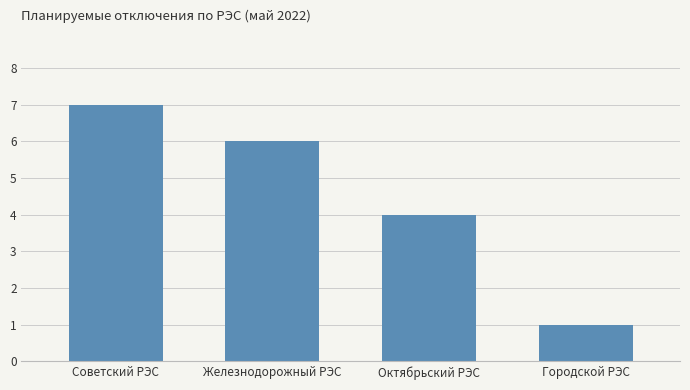

Between Советский РЭС and Городской РЭС, which is larger?

Советский РЭС